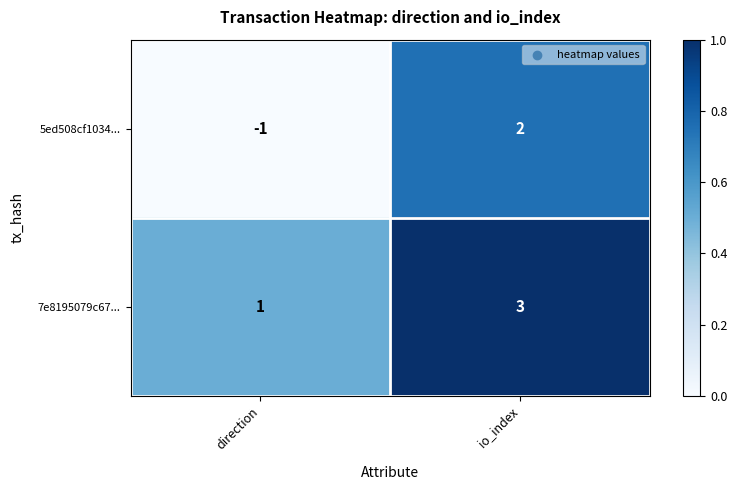

Reading left to right, transcribe all the data shown in this chart.

5ed508cf1034...: -1	2
7e8195079c67...: 1	3